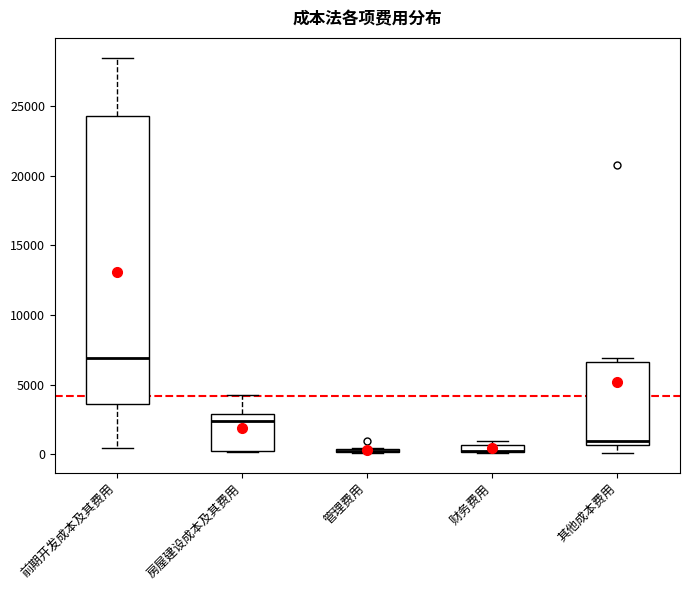

Where is the lower edge of the box for 其他成本费用 on the y-axis? The values are not printed on the chart, so give them approximately, as read against the axis.

500